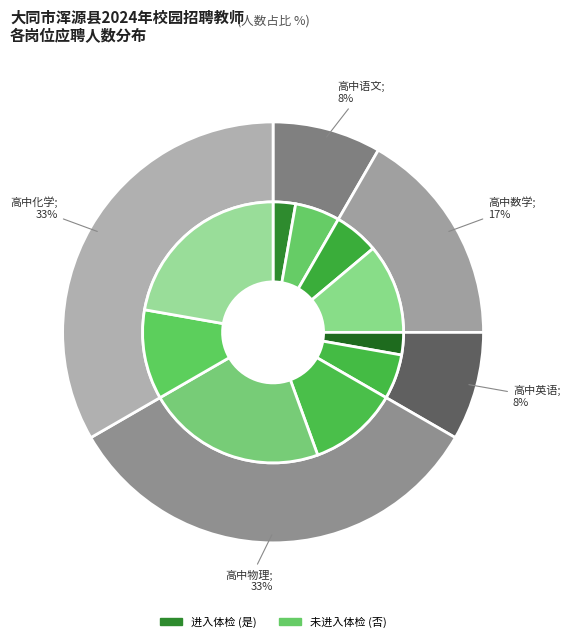

Is there a majority slice in this chart?

No